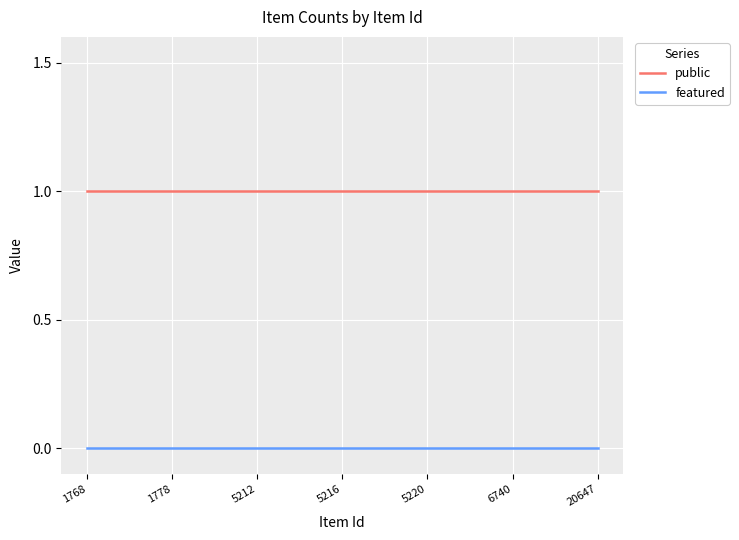

Which series has the largest total across all categories?

public